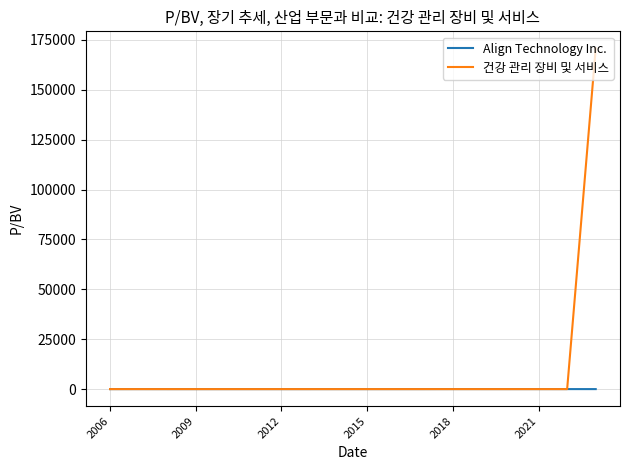

What is the highest value of the 건강 관리 장비 및 서비스 series?

170743.9